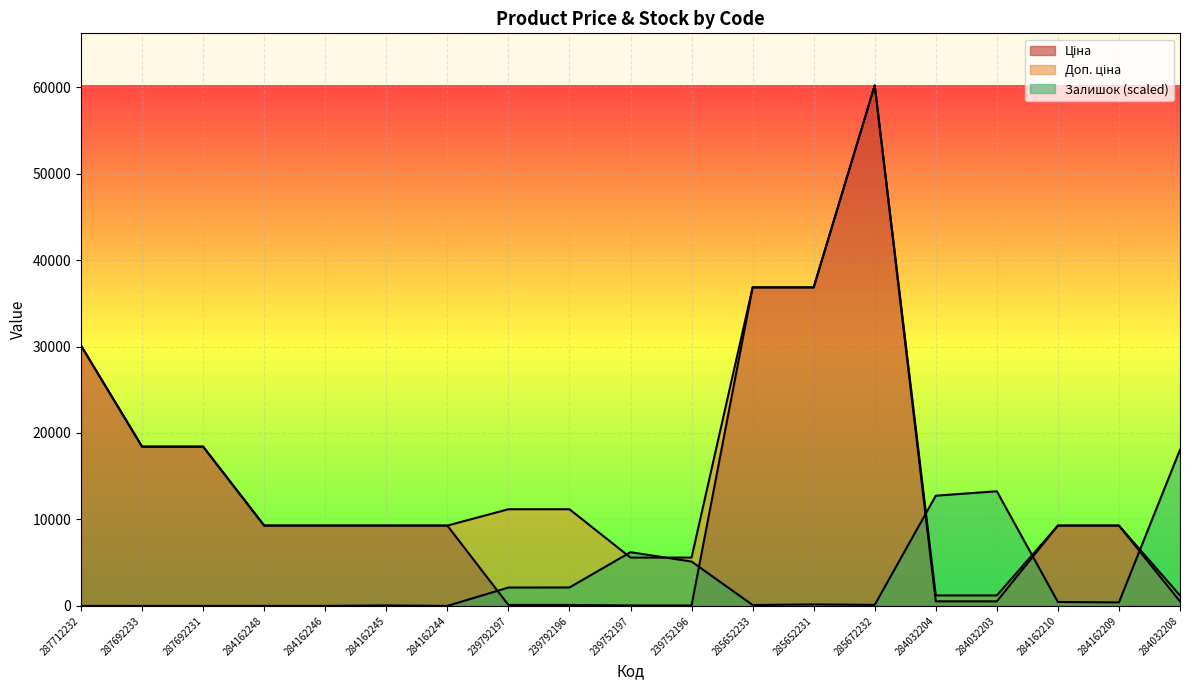

Is the value of Залишок at 239792196 greater than the value of Ціна at 284162246?

No